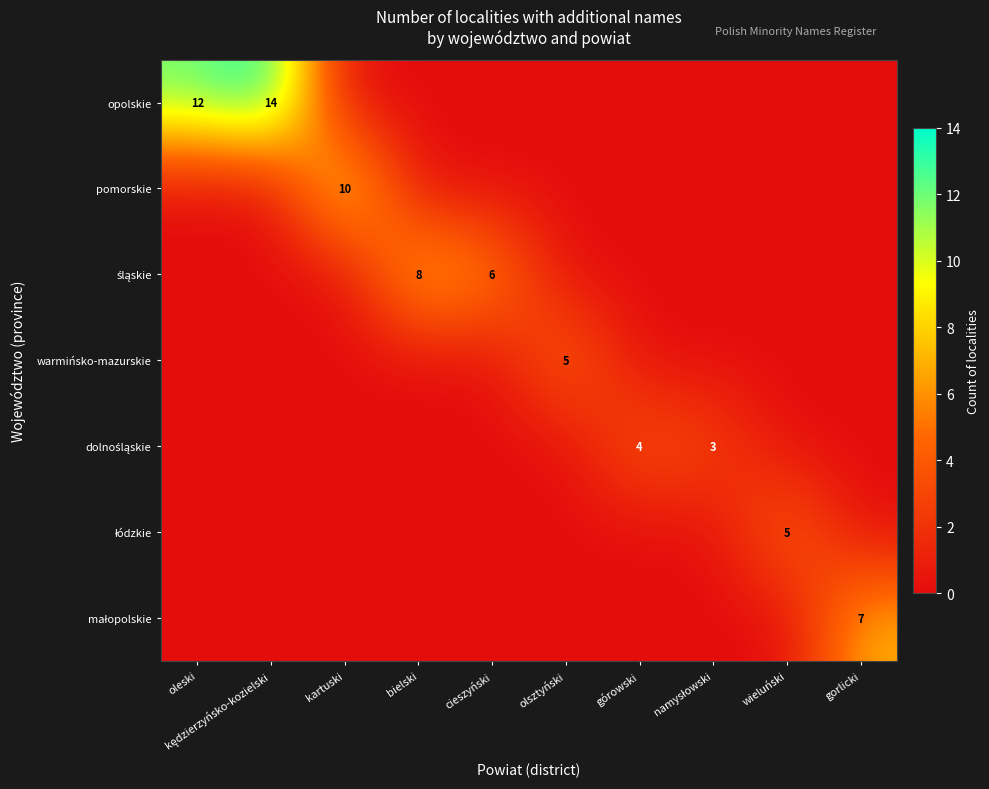

What is the maximum value shown in the chart?

14